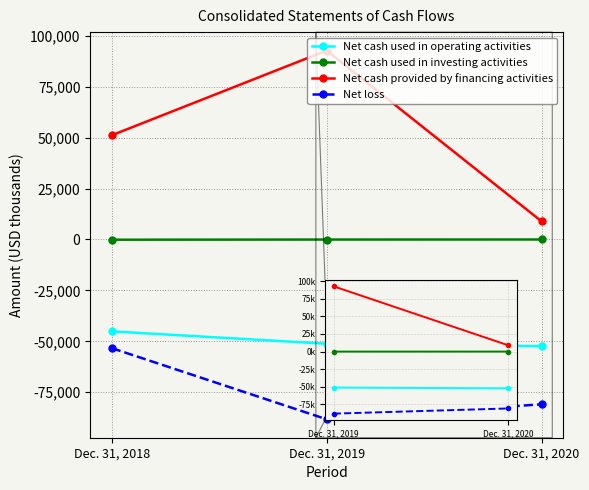

What is the value of the Net cash provided by financing activities point at the 2nd from the left?

92738